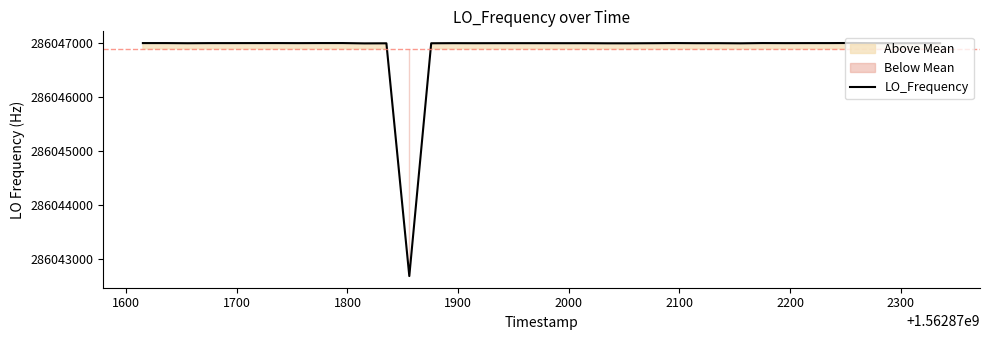

Is it true that the value at 2000 is 199361190.2?

False